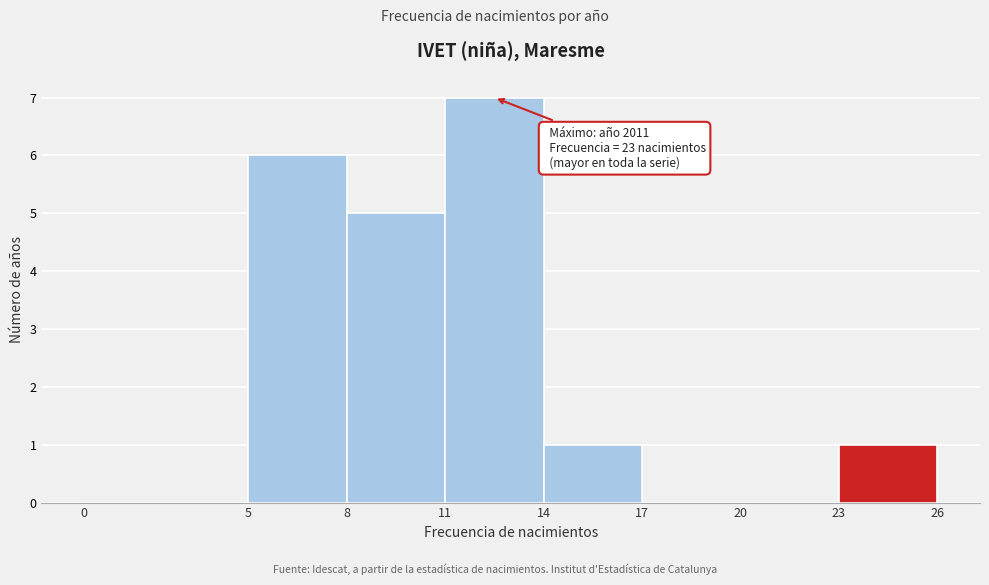

Which range on the x-axis has the tallest bar?

11 to 14